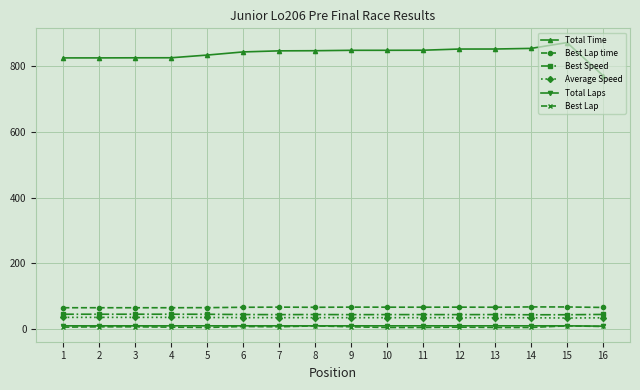

True or false: Best Lap time has more than 2 points higher than both neighbors.

True